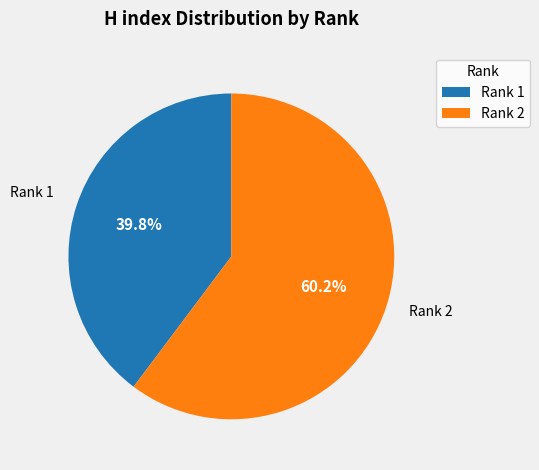

Is there a majority slice in this chart?

Yes